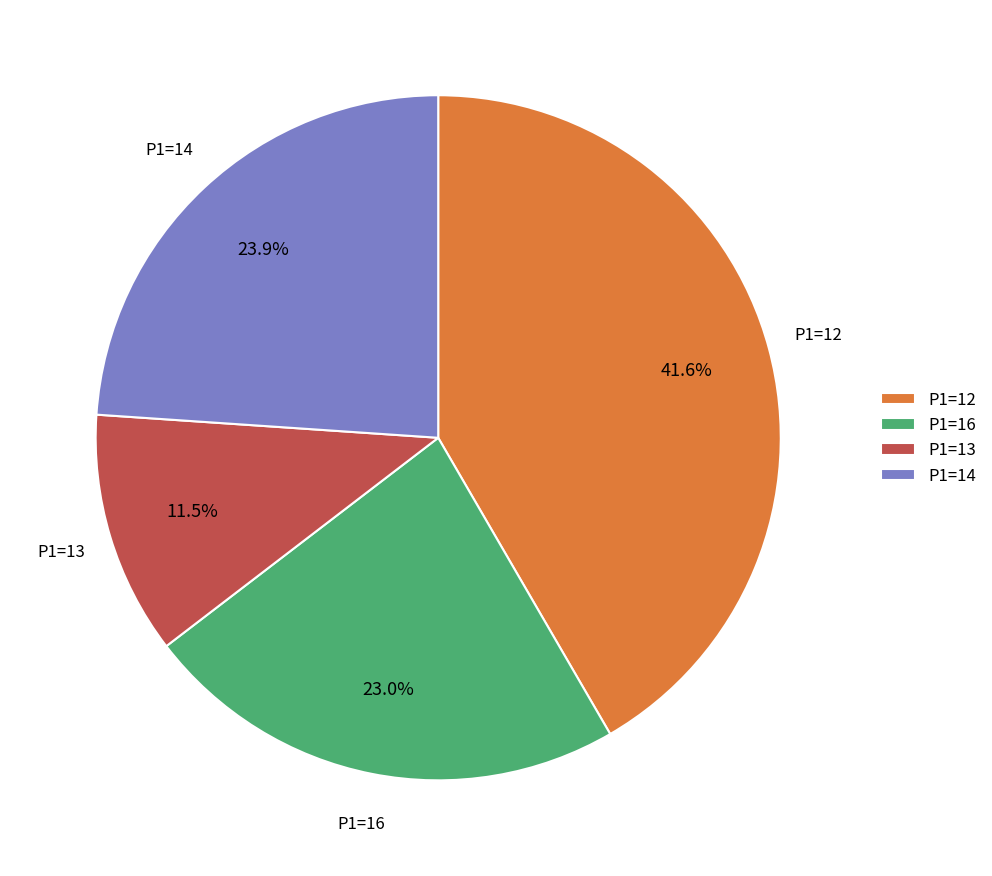

What is the smallest slice in the pie chart?

P1=13